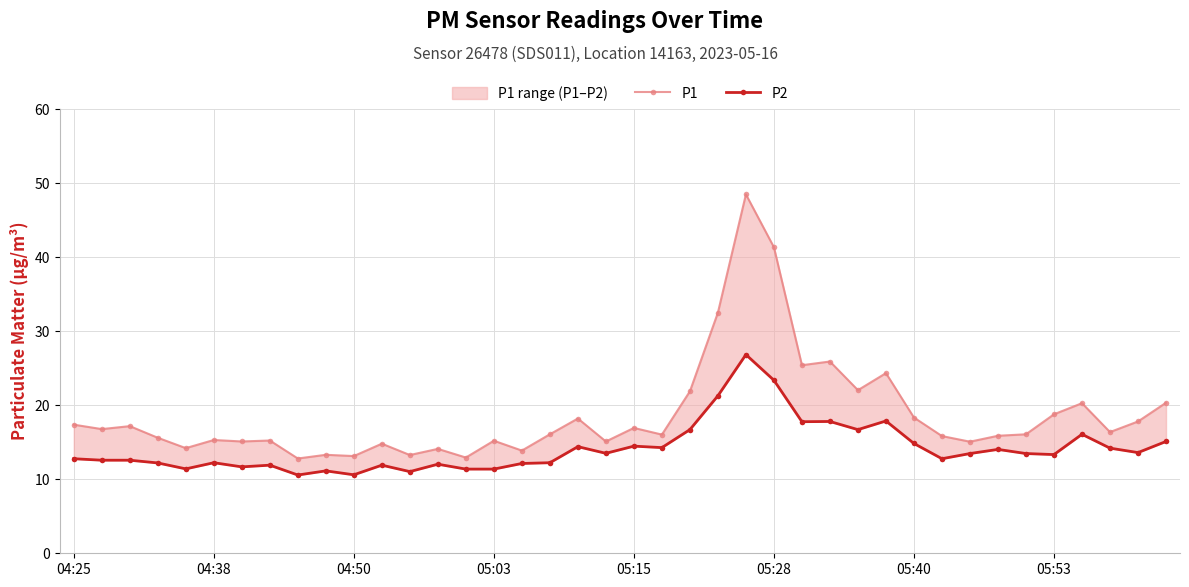

Reading left to right, transcribe all the data shown in this chart.

P1: 17.4	16.8	17.2	15.6	14.2	15.3	15.1	15.2	12.8	13.3	13.1	14.8	13.3	14.1	12.9	15.2	13.9	16.1	18.2	15.1	16.9	16.0	21.9	32.5	48.5	41.3	25.4	25.9	22.0	24.3	18.3	15.8	15.1	15.9	16.1	18.8	20.3	16.4	17.8	20.3
P2: 12.8	12.6	12.6	12.2	11.4	12.2	11.7	11.9	10.6	11.1	10.6	11.9	11.0	12.0	11.4	11.4	12.1	12.2	14.4	13.5	14.5	14.3	16.7	21.3	26.8	23.4	17.8	17.8	16.7	17.9	14.8	12.8	13.5	14.0	13.5	13.3	16.1	14.2	13.6	15.1